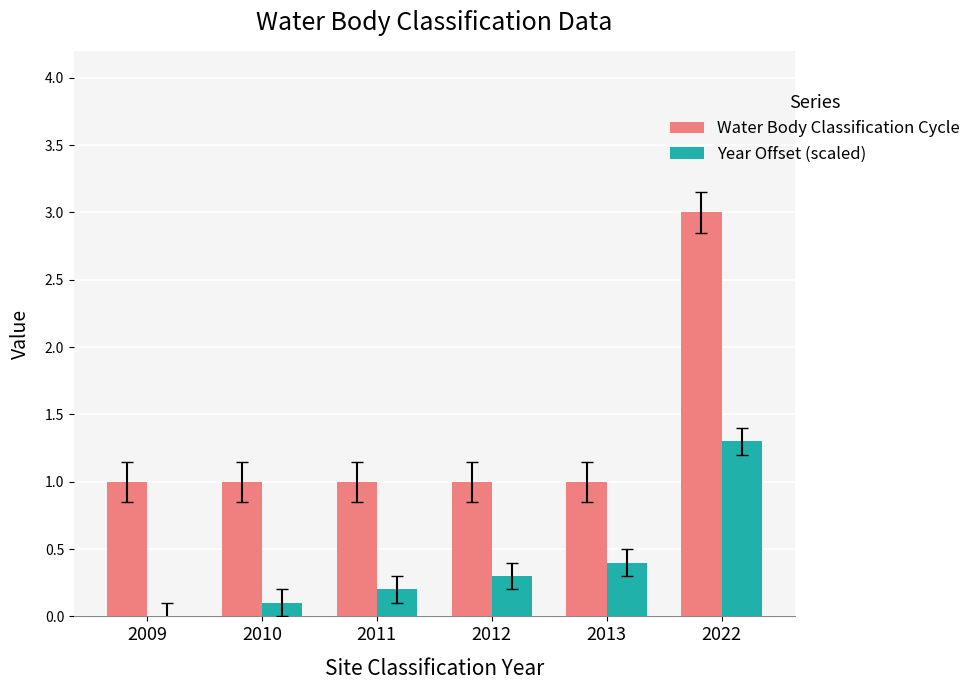

Does the chart contain stacked bars?

No